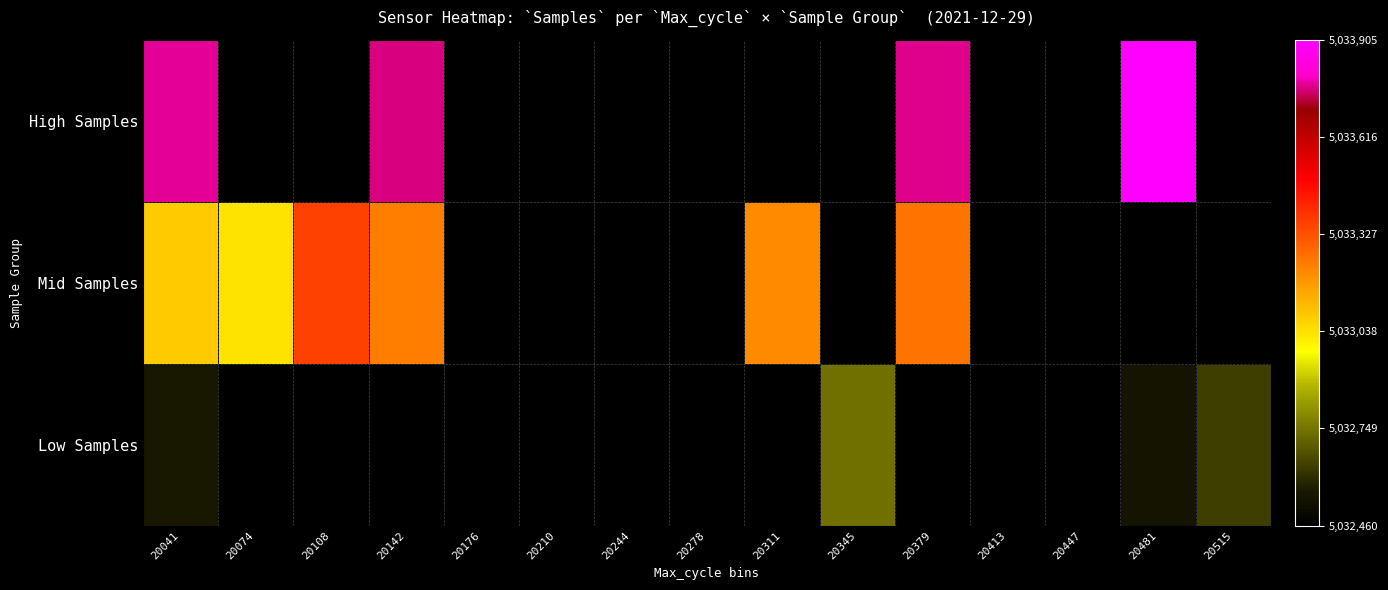

What is the sum of the Mid Samples values at 20108 and 20311?

10066576.0